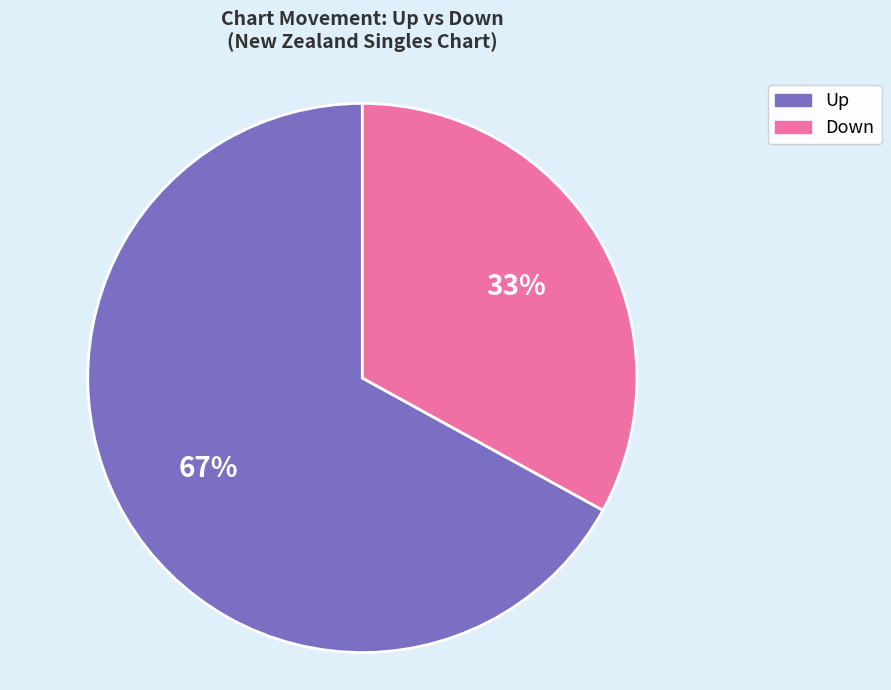

To the nearest percent, what is the average slice percentage?

50%